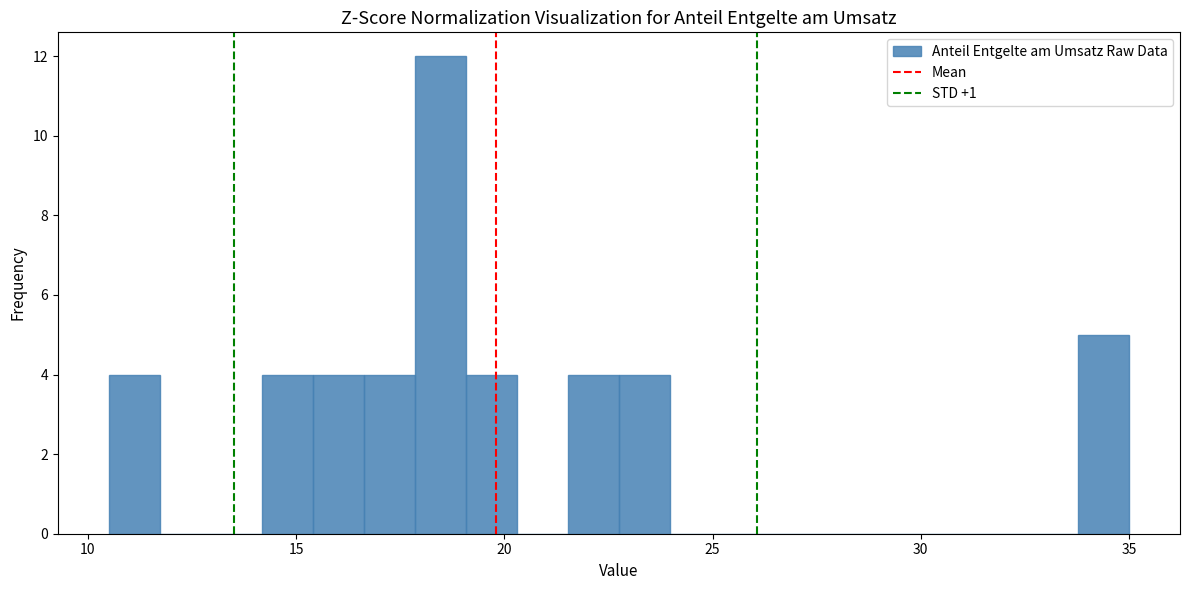

Read against the x-axis, roughly where is the centre of the tallest bar?

18.5